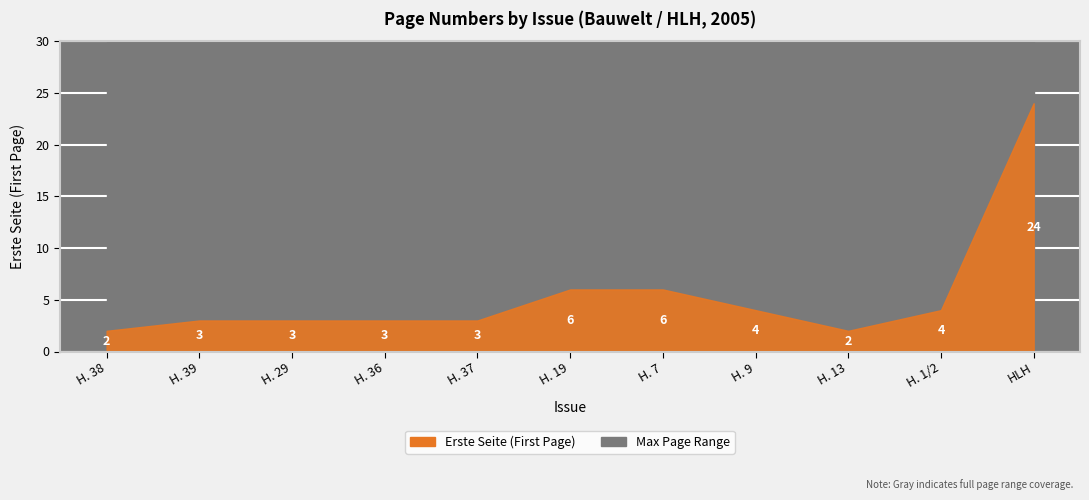

At which category does the data reach its first local valley?

H. 13